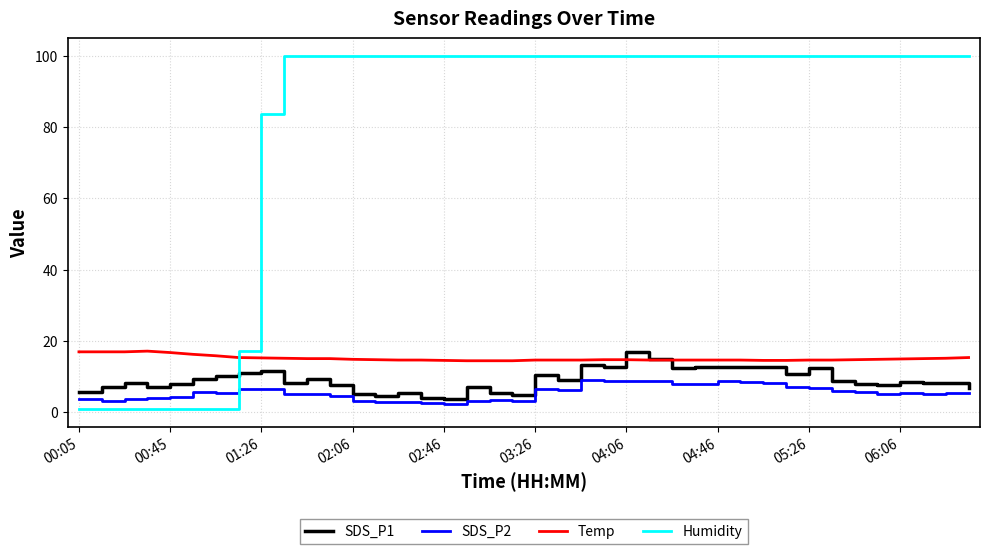

What is the difference between the maximum and minimum values in the SDS_P1 series?

13.3